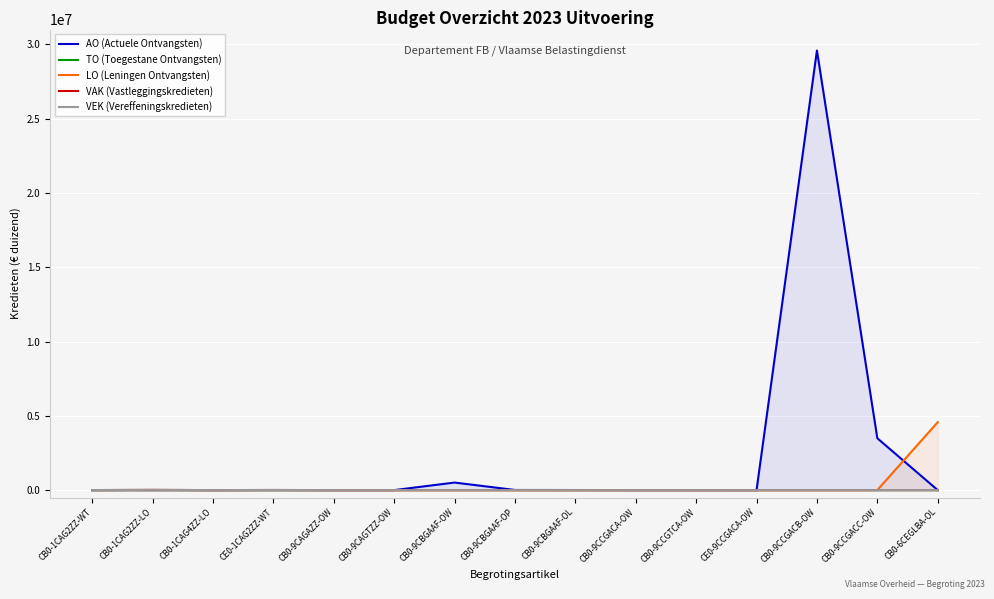

What are all the series names shown in the legend?

AO (Actuele Ontvangsten), TO (Toegestane Ontvangsten), LO (Leningen Ontvangsten), VAK (Vastleggingskredieten), VEK (Vereffeningskredieten)